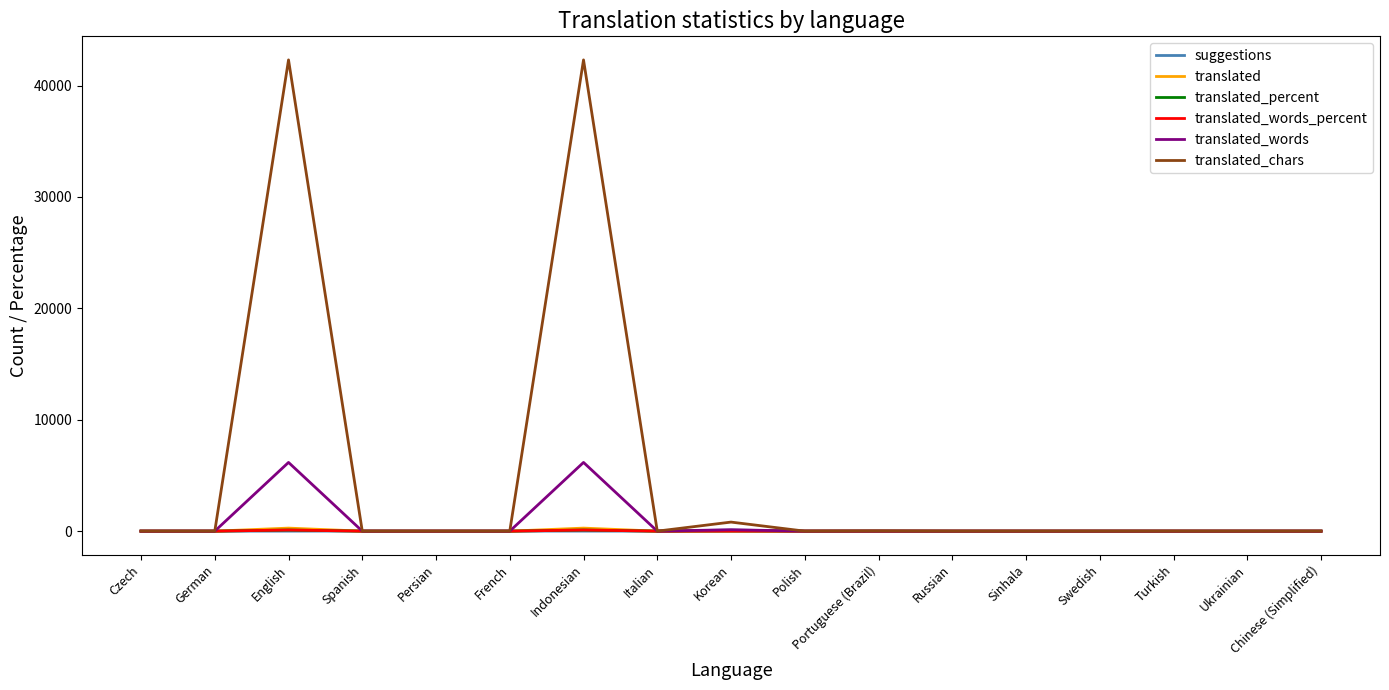

Which series has the largest total across all categories?

translated_chars